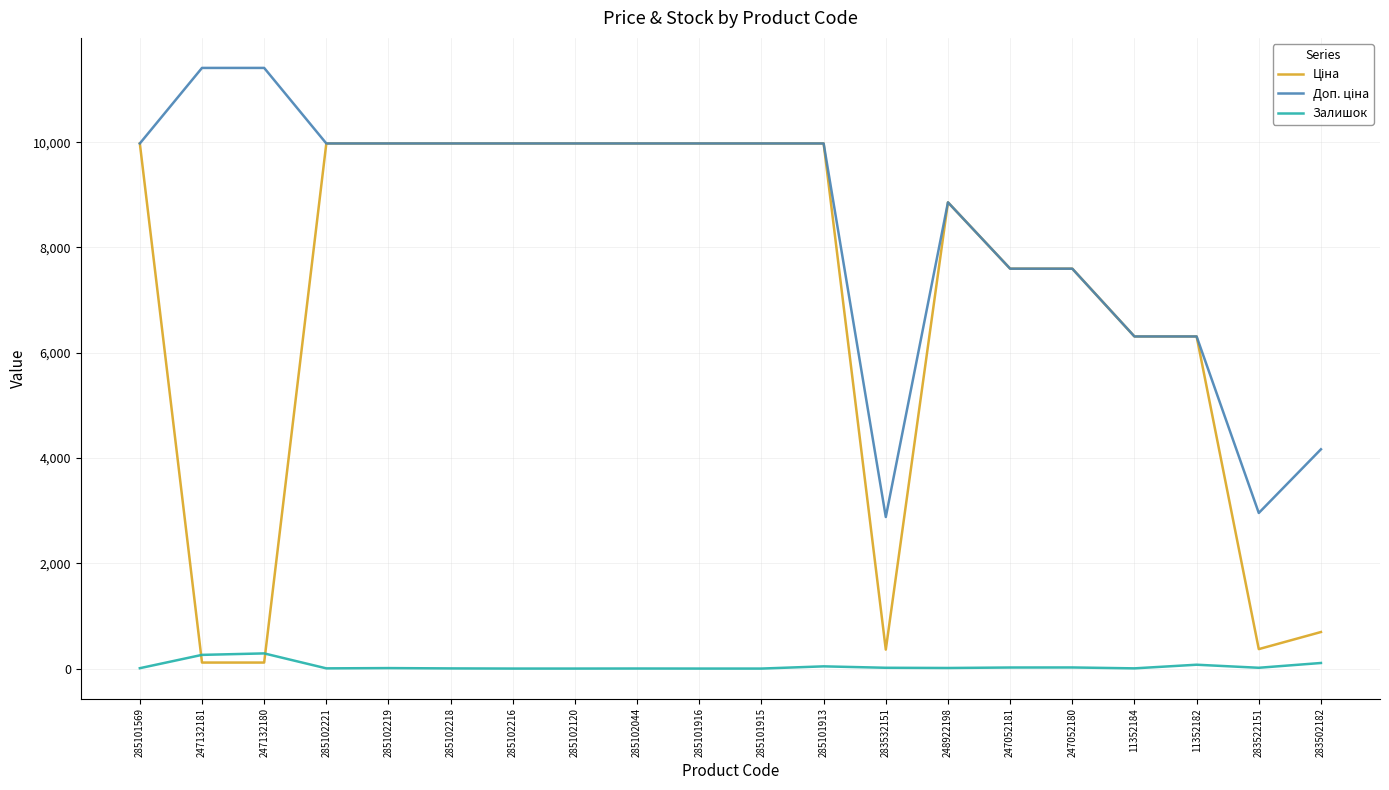

What is the greatest value displayed?

11410.0